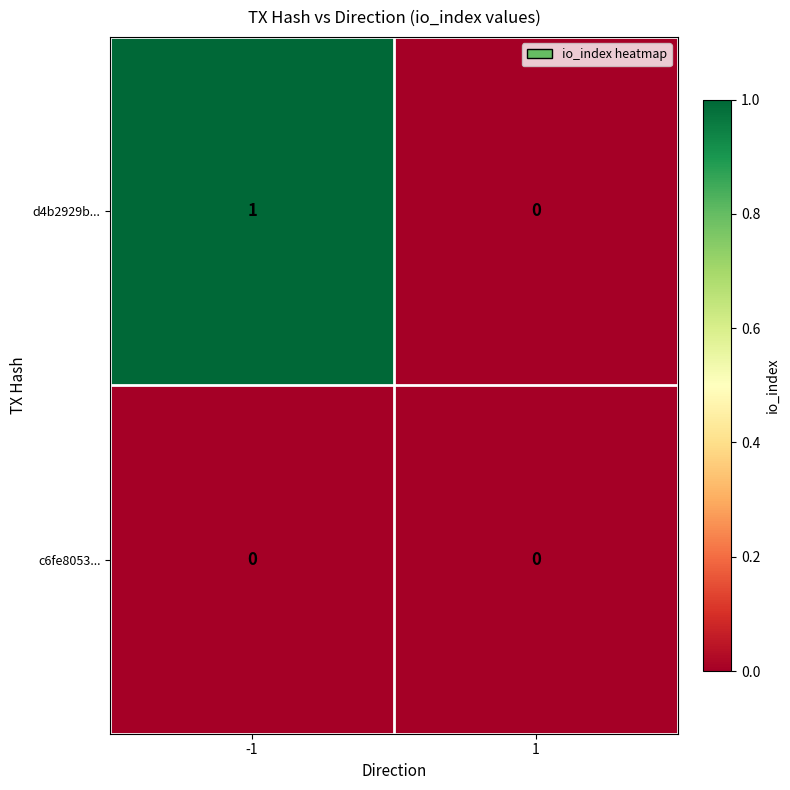

Which series has the largest total across all categories?

d4b2929b...